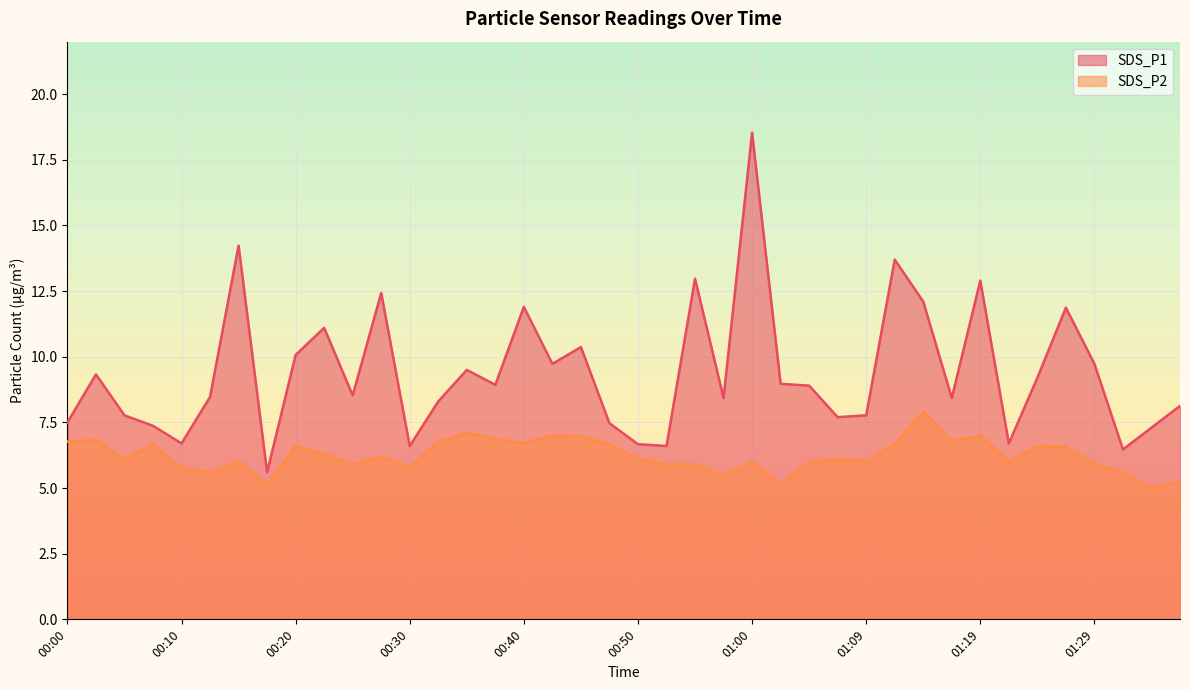

Reading left to right, what are all the values shown in this chart?

SDS_P1: 00:00=7.5	00:03=9.3	00:05=7.8	00:08=7.4	00:10=6.7	00:13=8.5	00:15=14.2	00:18=5.6	00:20=10.1	00:22=11.1	00:25=8.5	00:27=12.4	00:30=6.6	00:32=8.3	00:35=9.5	00:37=8.9	00:40=11.9	00:42=9.7	00:45=10.4	00:47=7.5	00:50=6.7	00:52=6.6	00:55=13.0	00:57=8.4	01:00=18.5	01:02=9.0	01:05=8.9	01:07=7.7	01:09=7.8	01:12=13.7	01:14=12.1	01:17=8.4	01:19=12.9	01:22=6.7	01:24=9.2	01:27=11.9	01:29=9.7	01:32=6.5	01:34=7.3	01:37=8.1
SDS_P2: 00:00=6.8	00:03=6.8	00:05=6.1	00:08=6.7	00:10=5.8	00:13=5.6	00:15=6.0	00:18=5.1	00:20=6.6	00:22=6.3	00:25=5.9	00:27=6.2	00:30=5.8	00:32=6.8	00:35=7.1	00:37=6.9	00:40=6.7	00:42=7.0	00:45=7.0	00:47=6.7	00:50=6.1	00:52=5.9	00:55=5.9	00:57=5.5	01:00=6.0	01:02=5.1	01:05=6.0	01:07=6.1	01:09=6.0	01:12=6.7	01:14=7.9	01:17=6.8	01:19=7.0	01:22=6.0	01:24=6.6	01:27=6.6	01:29=5.9	01:32=5.6	01:34=5.0	01:37=5.2